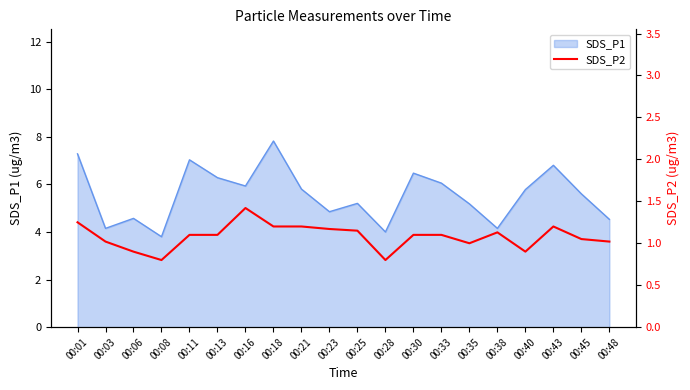

What is the maximum value for SDS_P1?

7.8